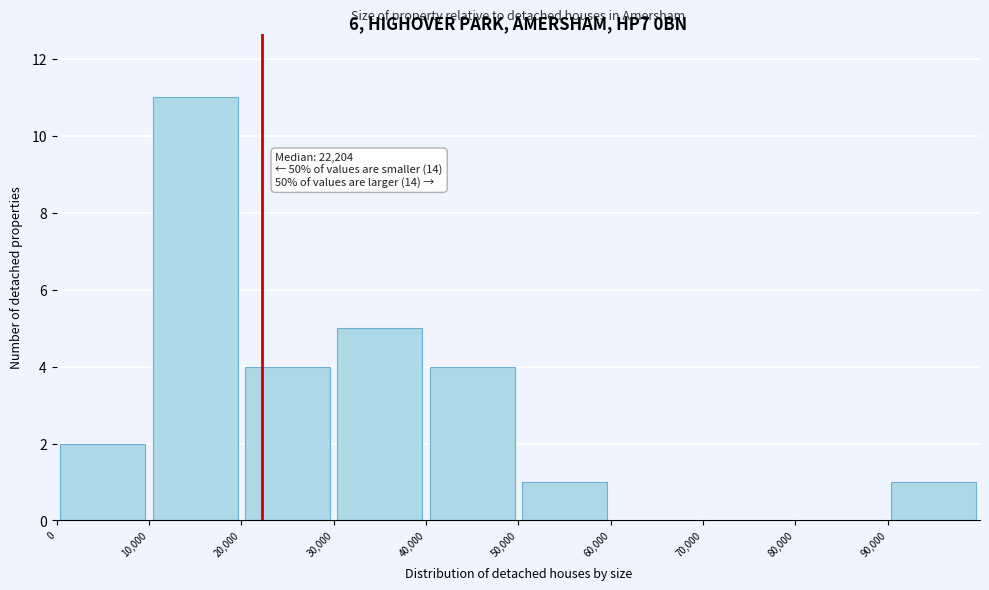

Over which range of the x-axis is the bar tallest?

10000 to 20000